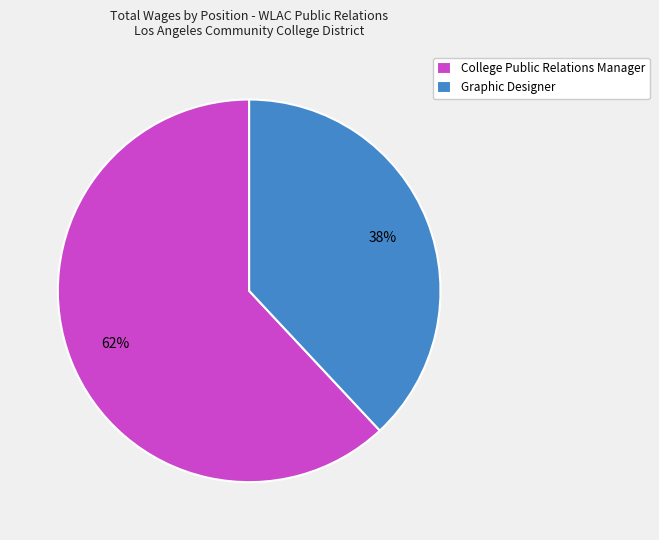

What is the smallest slice in the pie chart?

Graphic Designer